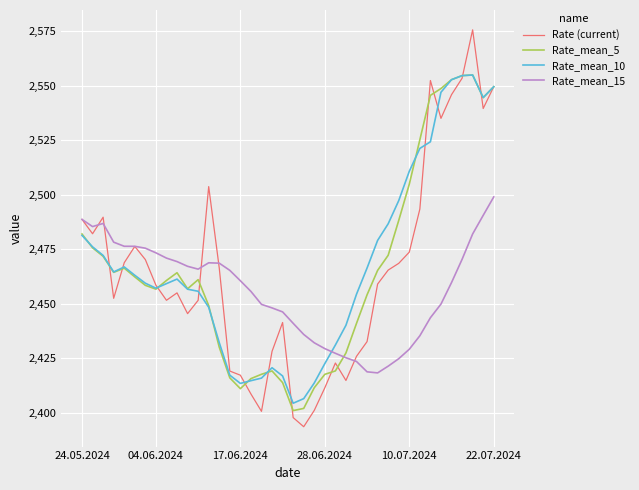

How many lines are shown in the chart?

4